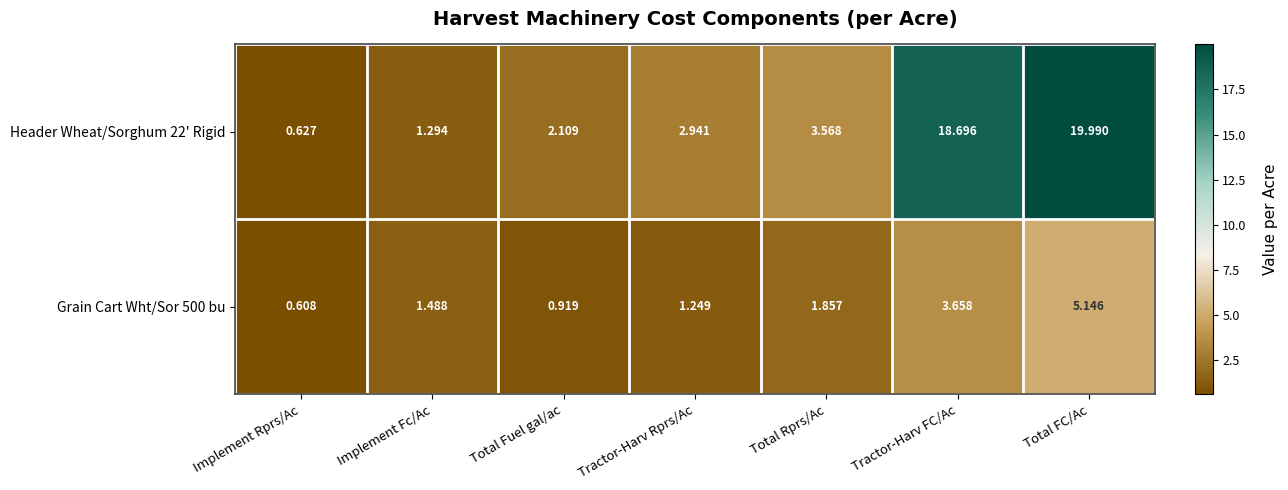

At which label does Grain Cart Wht/Sor 500 bu first exceed 1?

Implement Fc/Ac